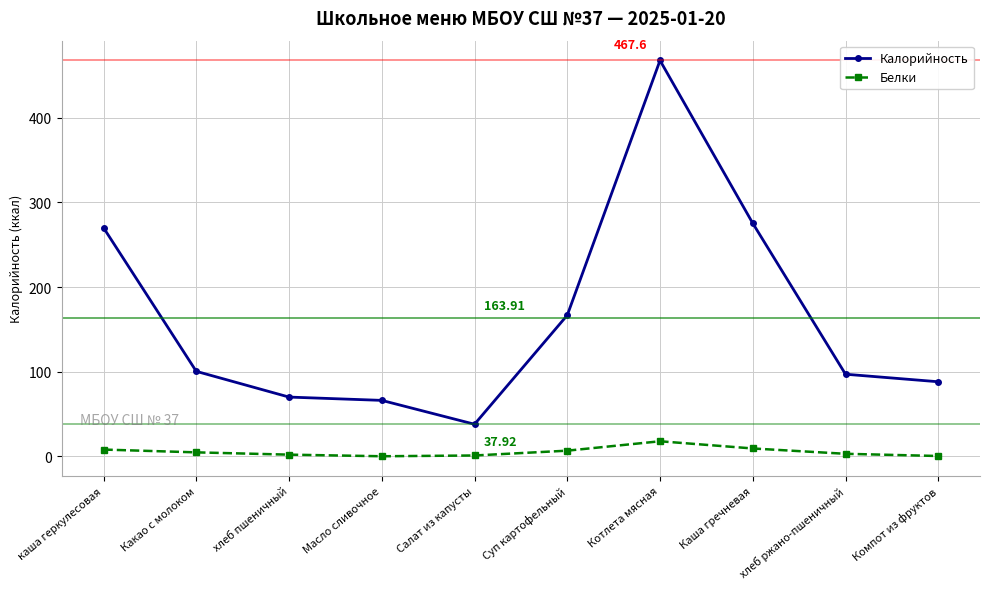

True or false: Белки and Калорийность cross at least once.

False